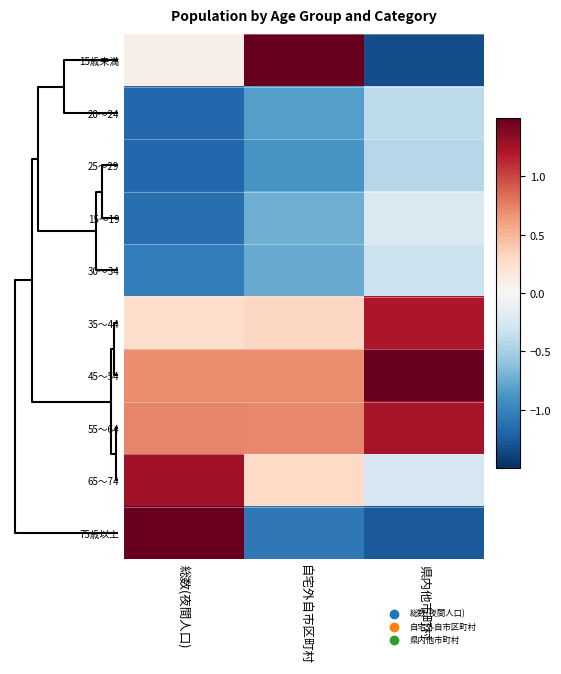

Which category has the highest value across all series?

自宅外自市区町村